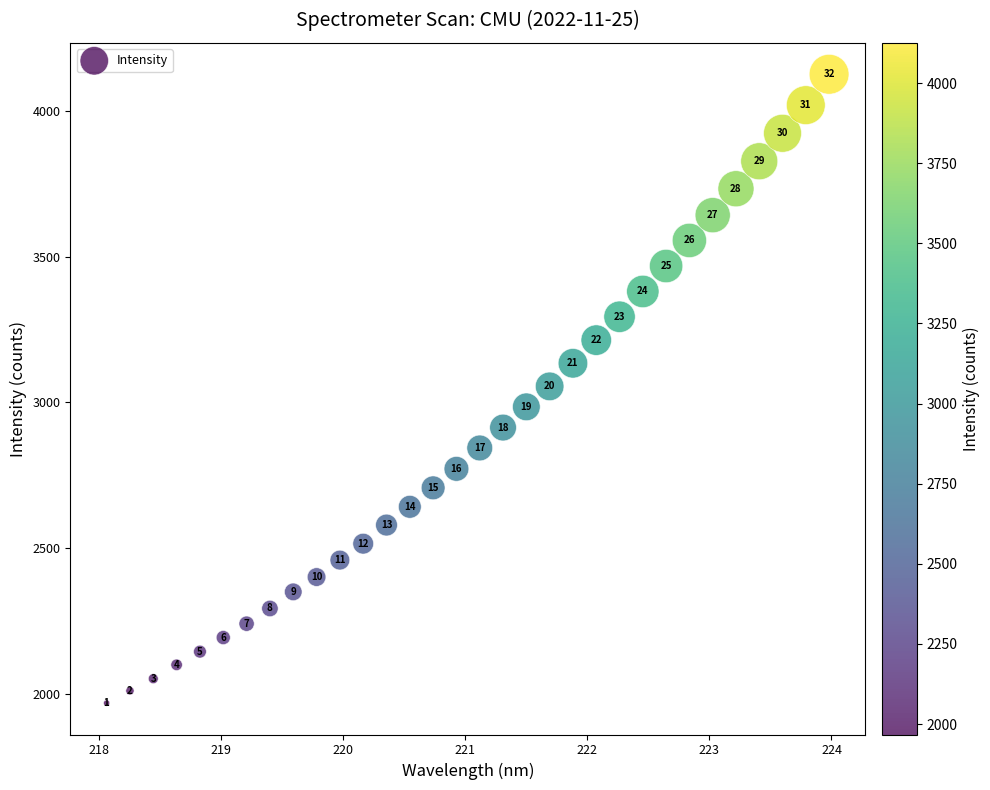

What Y value in the scatter plot is closest to 3046?

3054.4